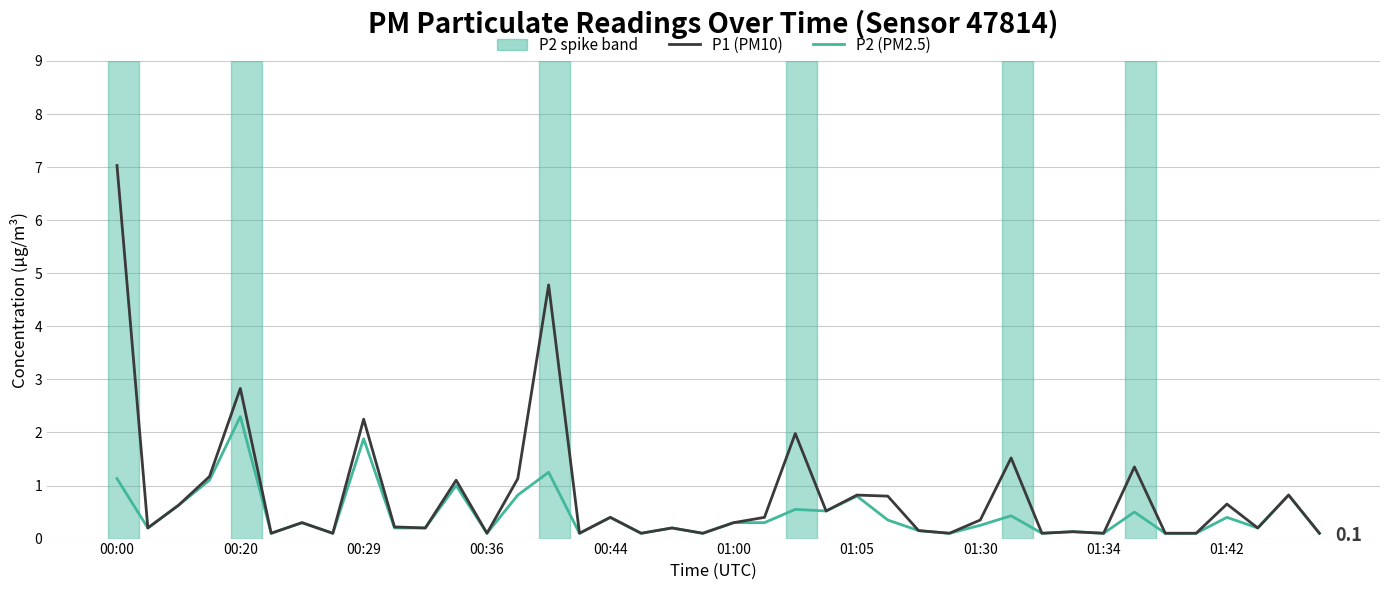

What is the highest value of the P2 (PM2.5) series?

2.3